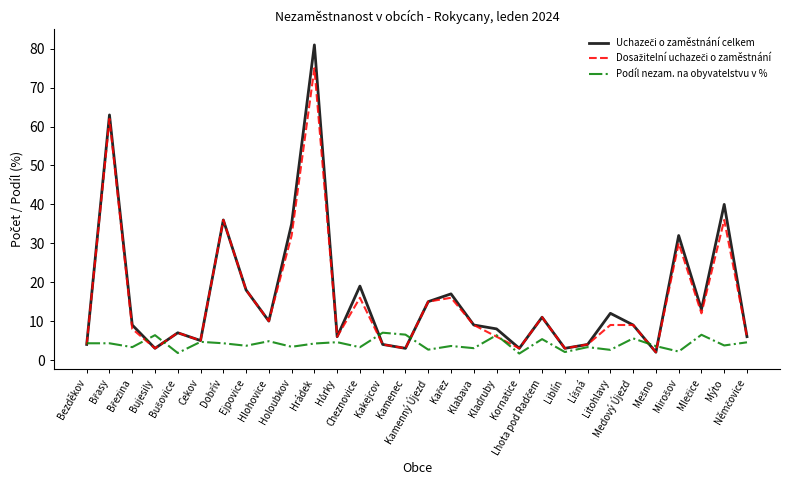

At which label does Podíl nezam. na obyvatelstvu v % first exceed 4?

Bezděkov